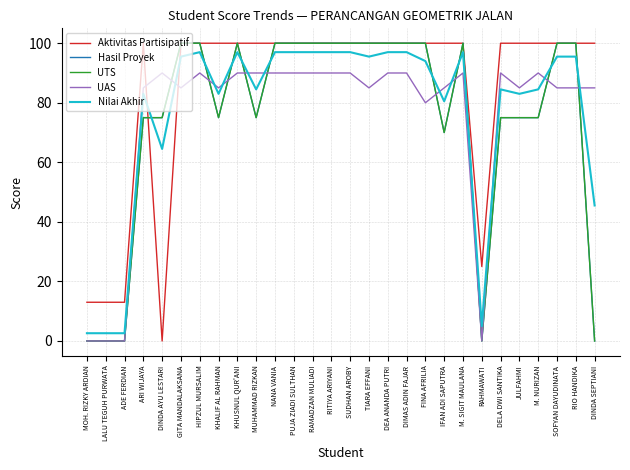

What is the difference between the highest and lowest values at KHUSNUL QUR'ANI?

10.0